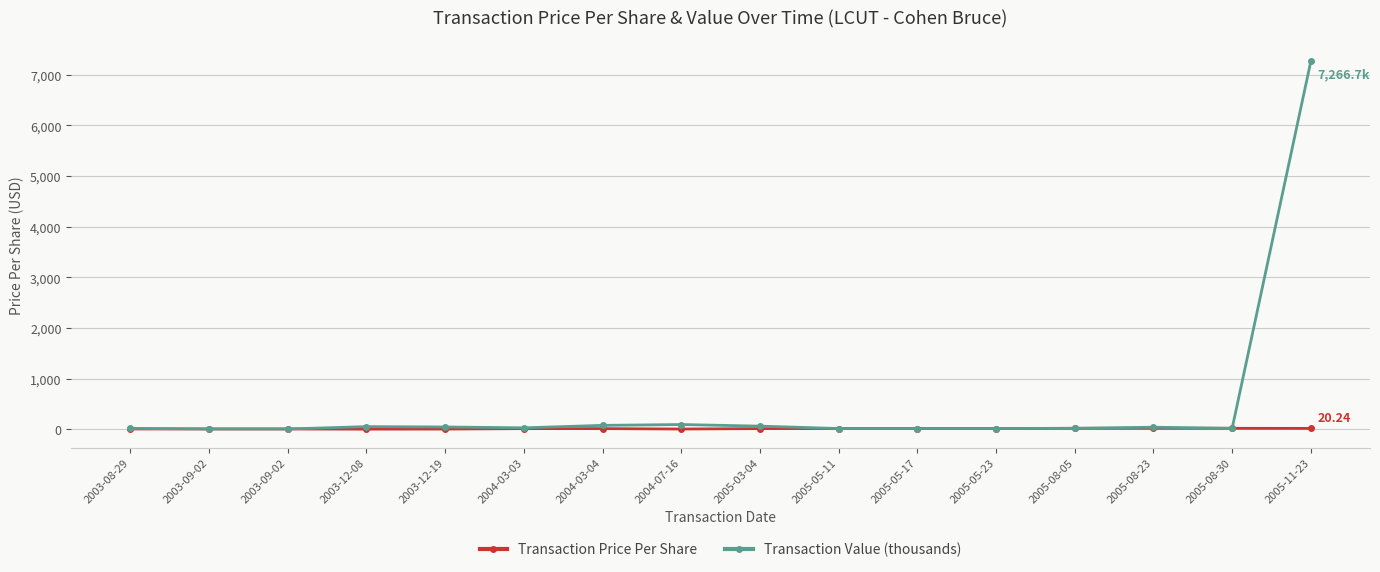

How many categories are shown in the chart?

16